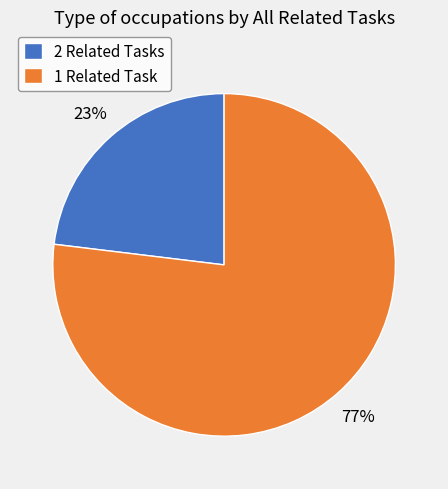

What percentage is the 2 Related Tasks slice, to the nearest percent?

23%